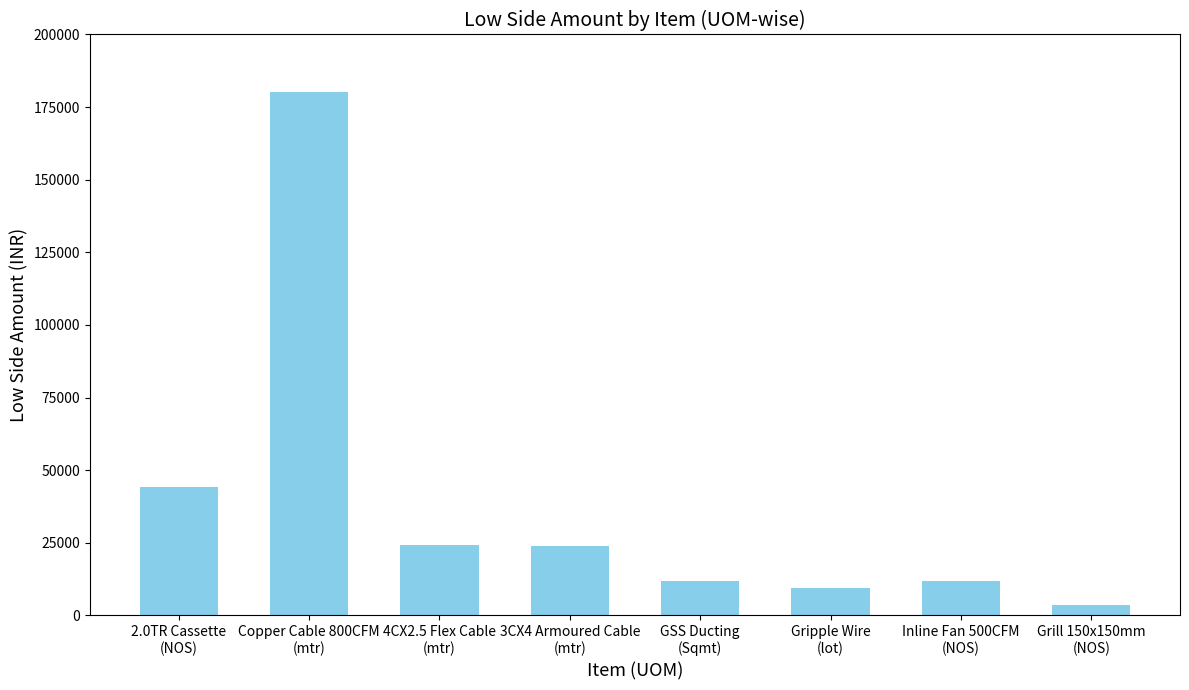

What is the sum of all values?

309575